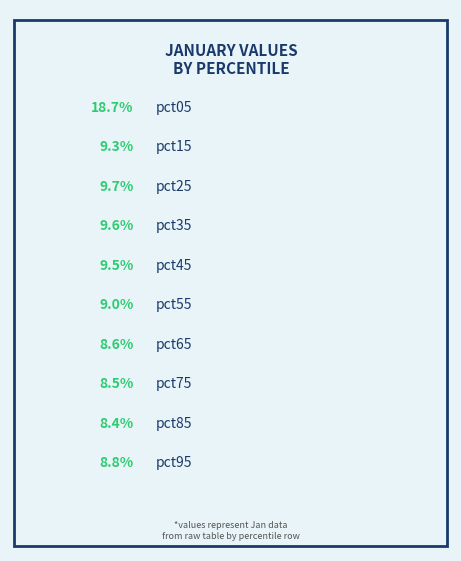

Between pct25 and pct45, which is larger?

pct25